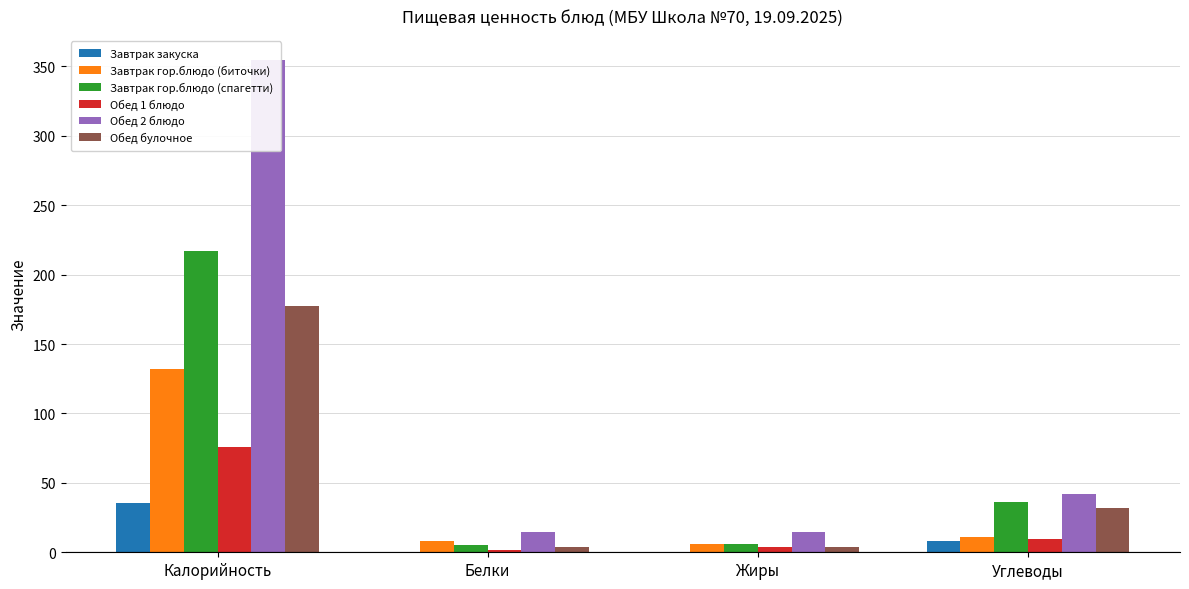

What is the label of the 3rd bar from the right?

Белки